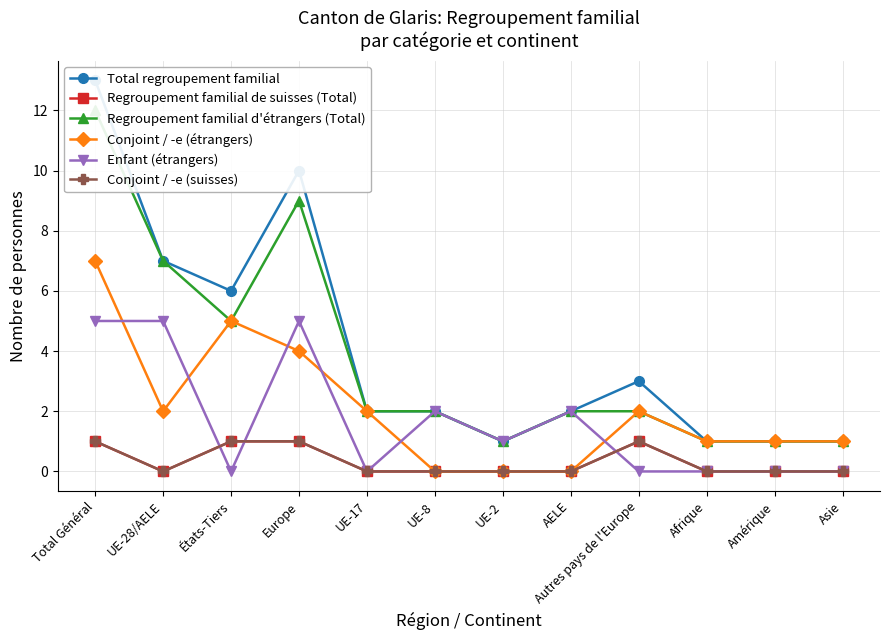

What is the difference between the highest and lowest values at Amérique?

1